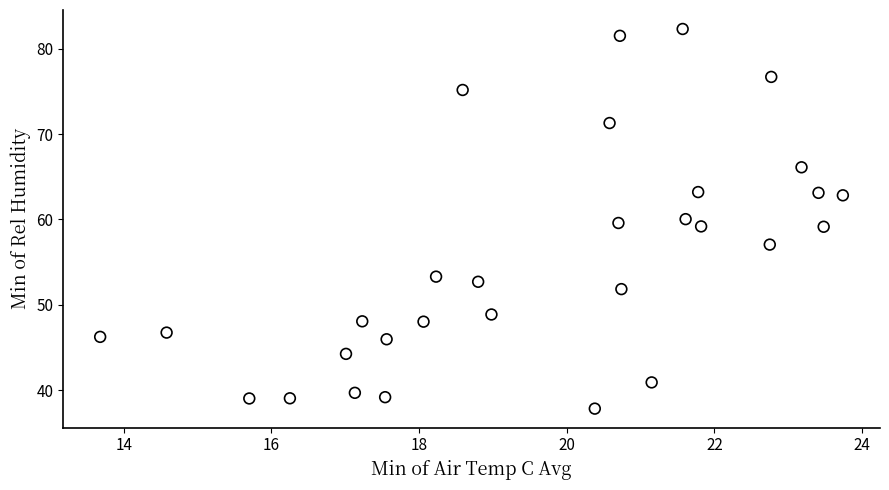

What is the range of X values (max minus min)?

10.1